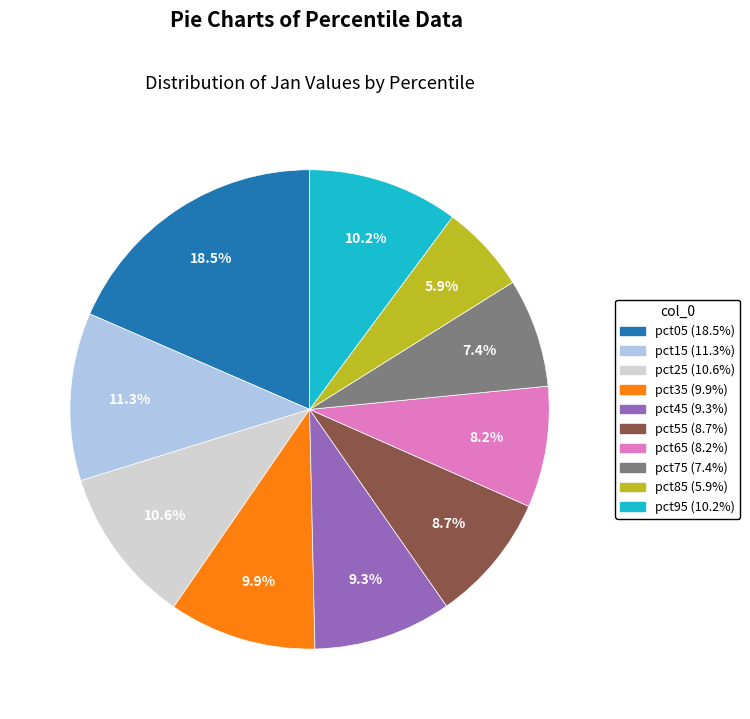

To the nearest percent, what is the difference between the largest and smallest slice percentages?

13%